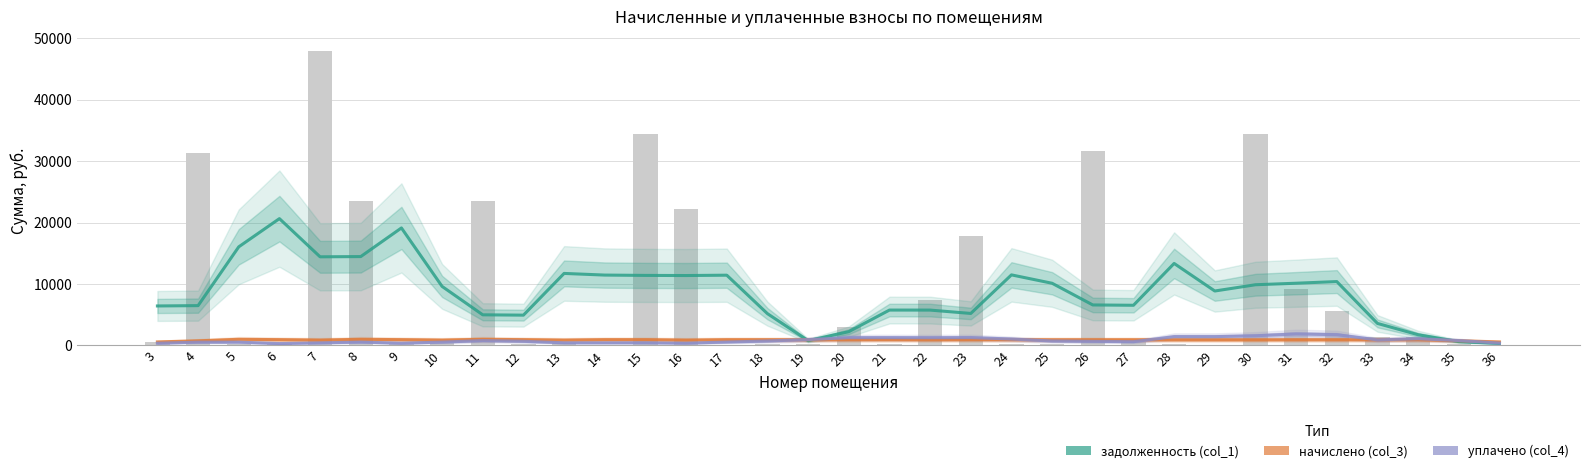

Between 6 and 18, which series saw the biggest shift?

задолженность (col_1)